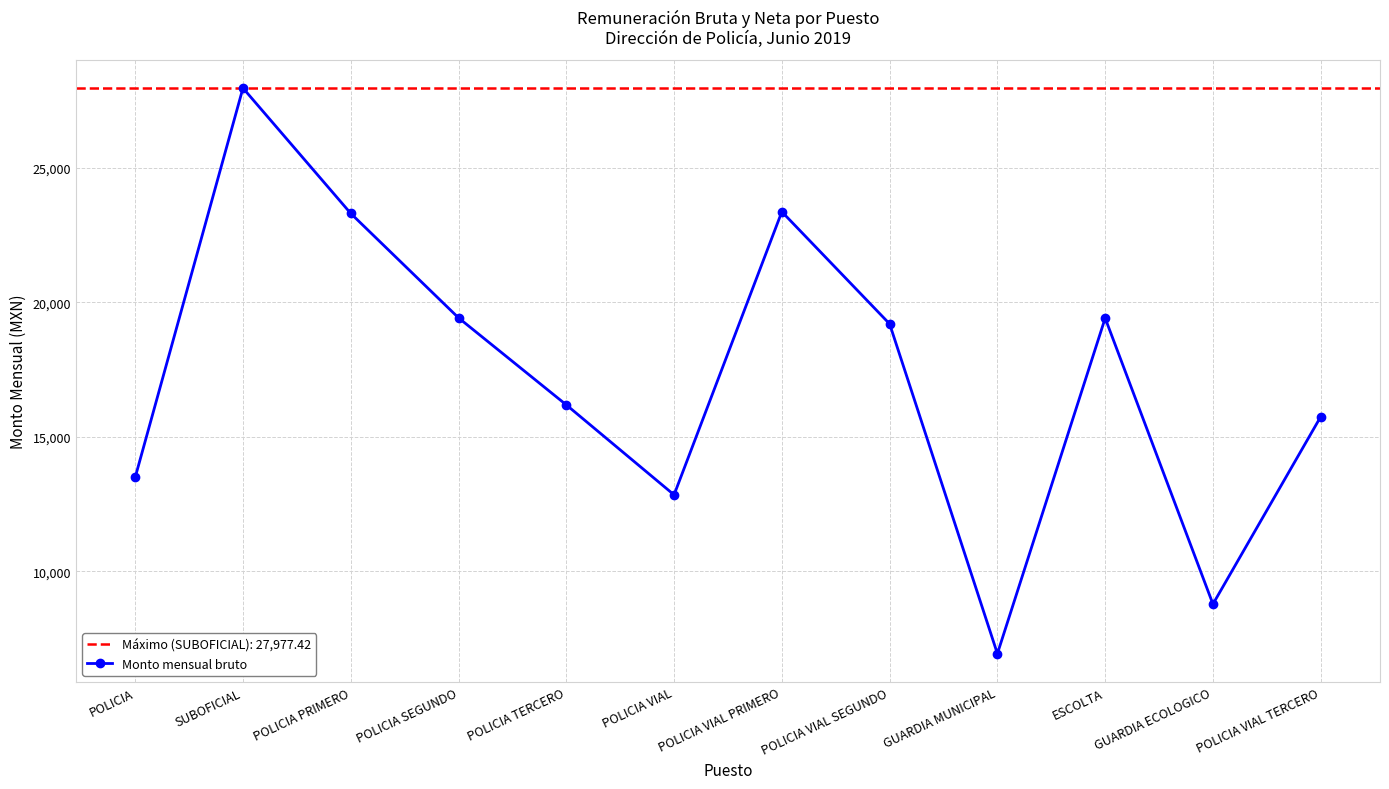

Count the number of categories in the chart.

12